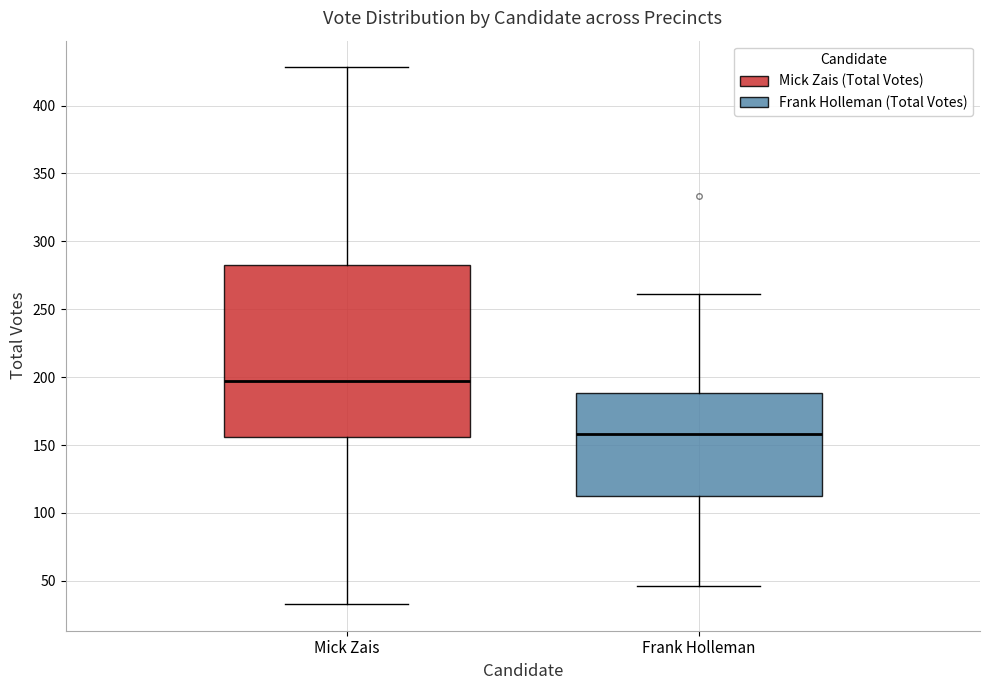

Which box's median line is the lowest?

Frank Holleman